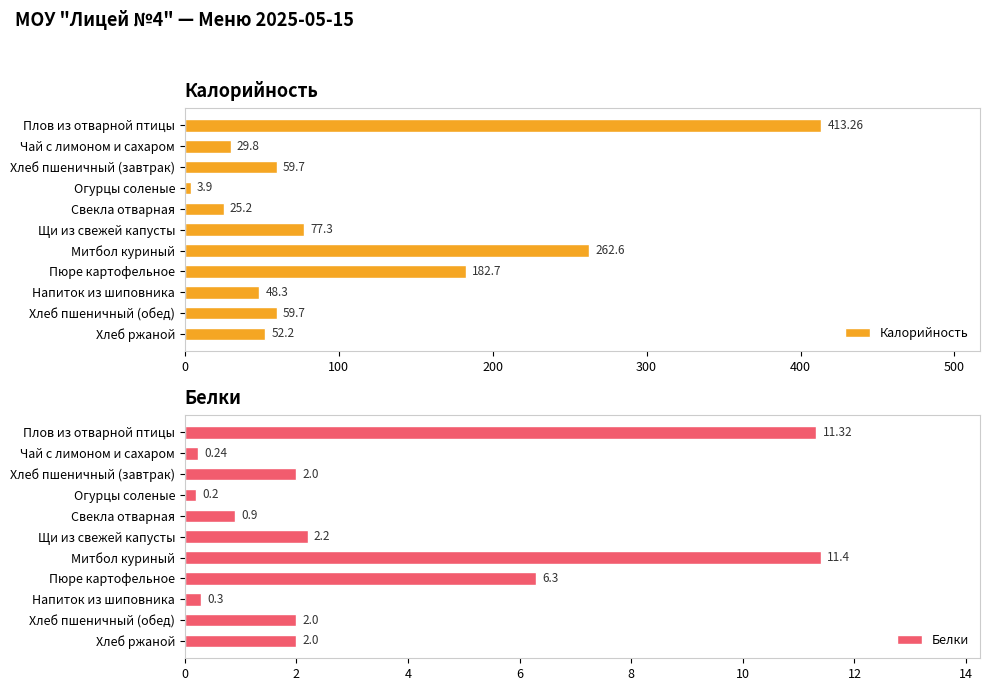

At which label does Калорийность reach its peak?

Плов из отварной птицы